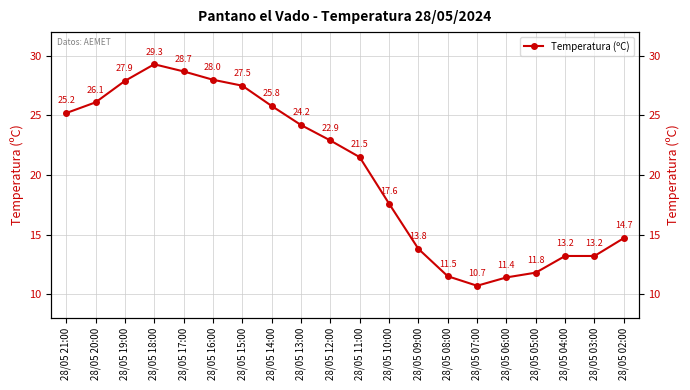

What is the minimum value shown in the chart?

10.7